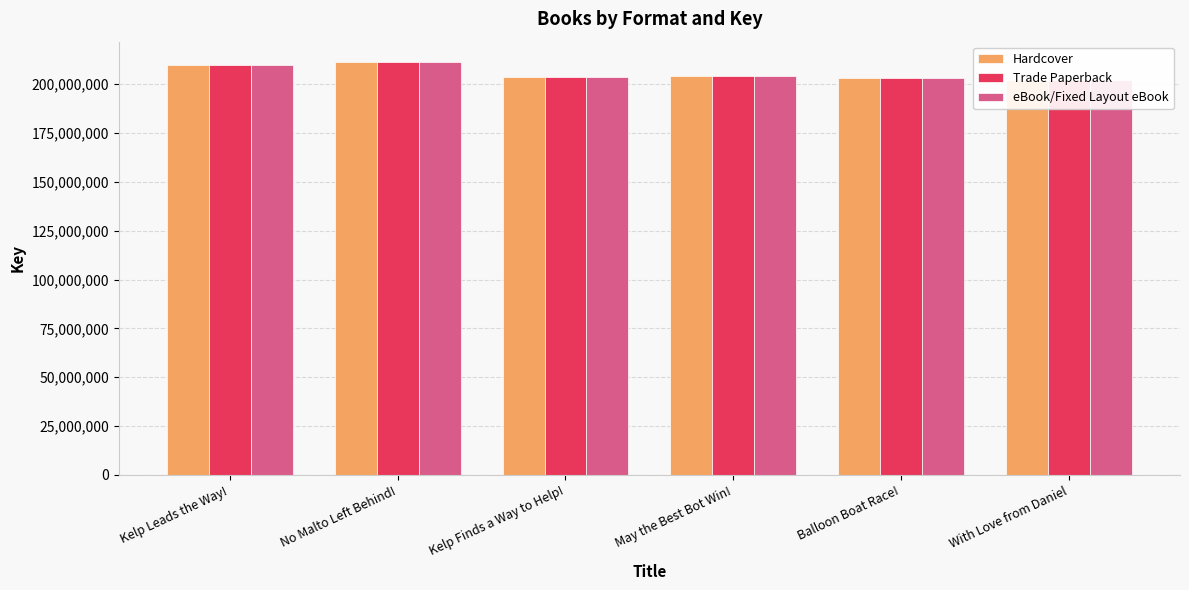

What is the sum of all eBook/Fixed Layout eBook values?

1234507870